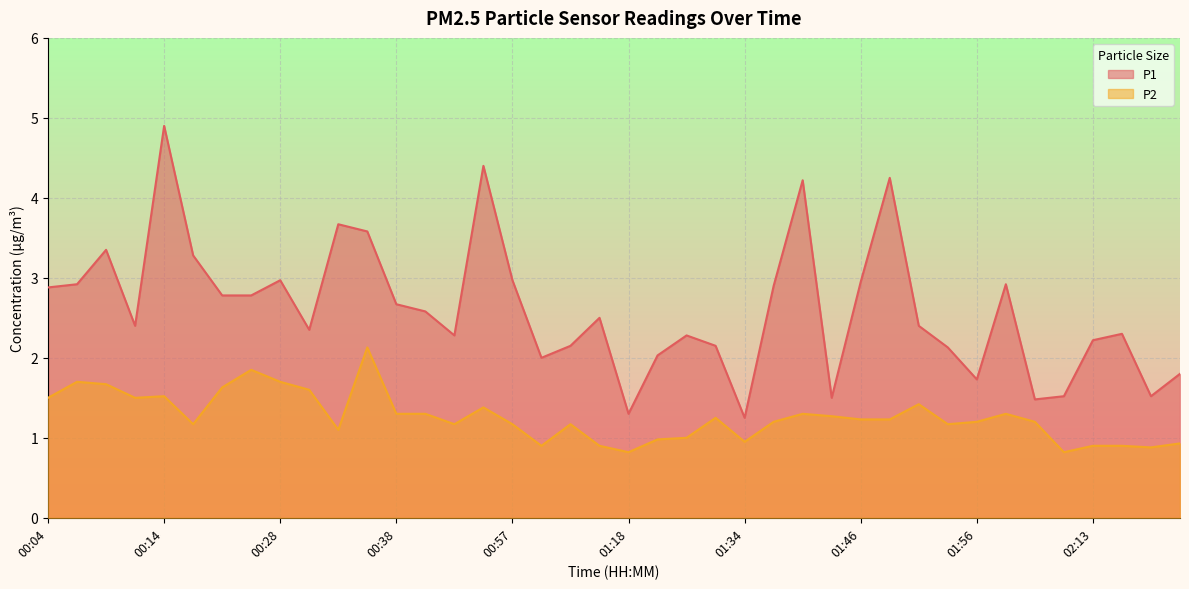

List the series in order of their peak value, lowest first.

P2, P1